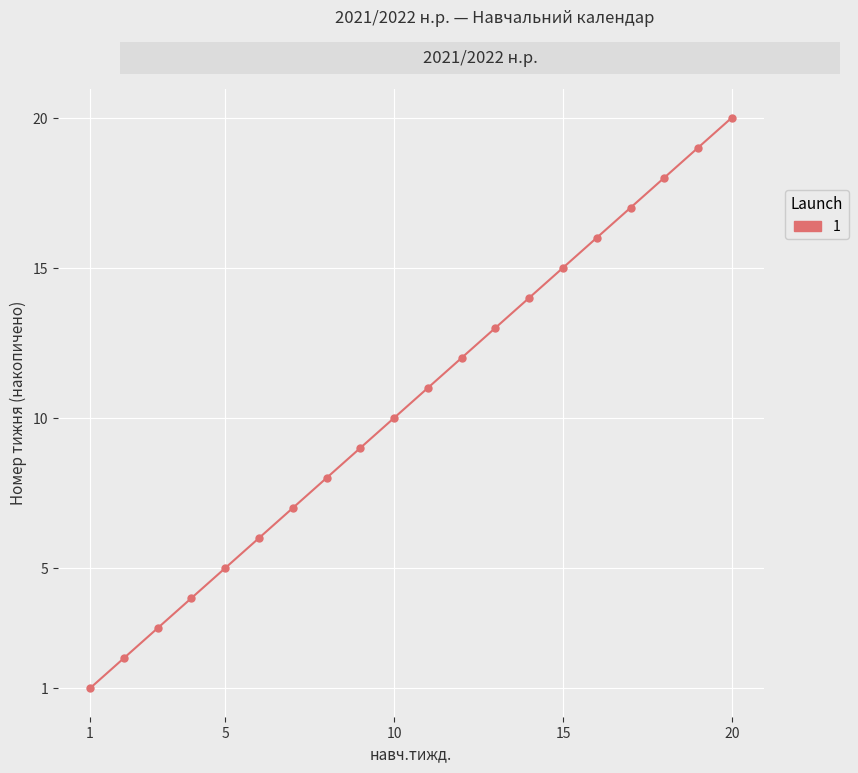

What is the greatest value displayed?

20